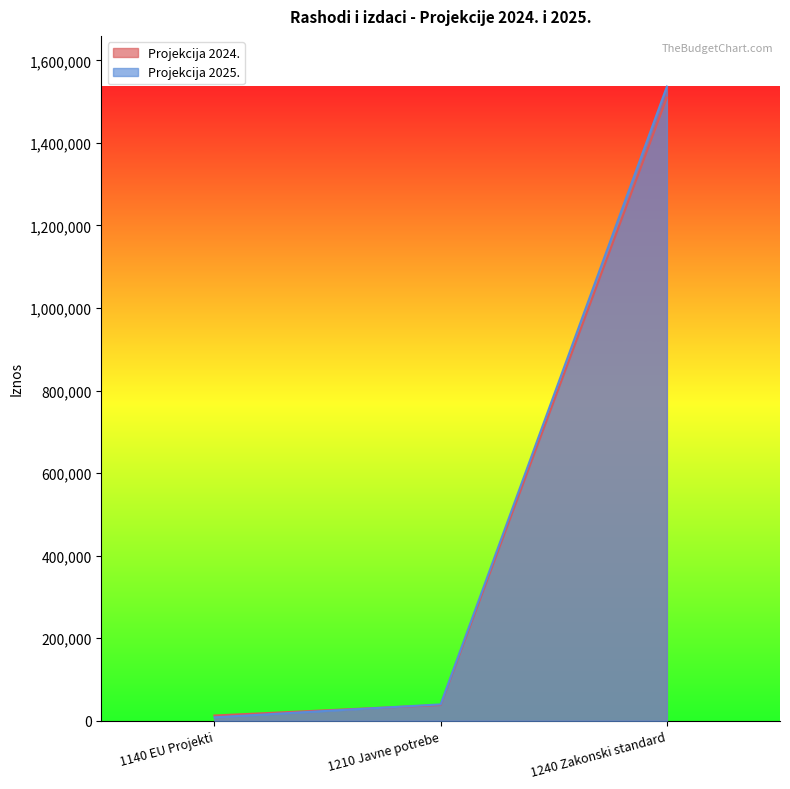

Does the chart display data point markers on the line(s)?

No